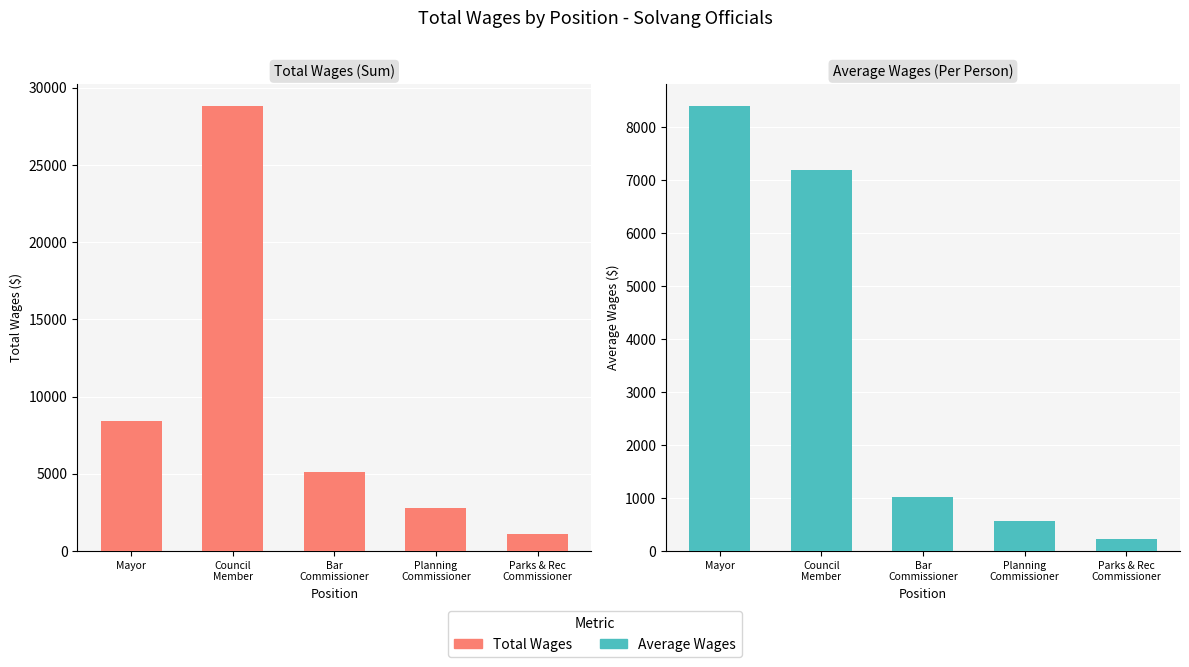

Rank the categories by Average Wages value from highest to lowest.

Mayor, Council
Member, Bar
Commissioner, Planning
Commissioner, Parks & Rec
Commissioner